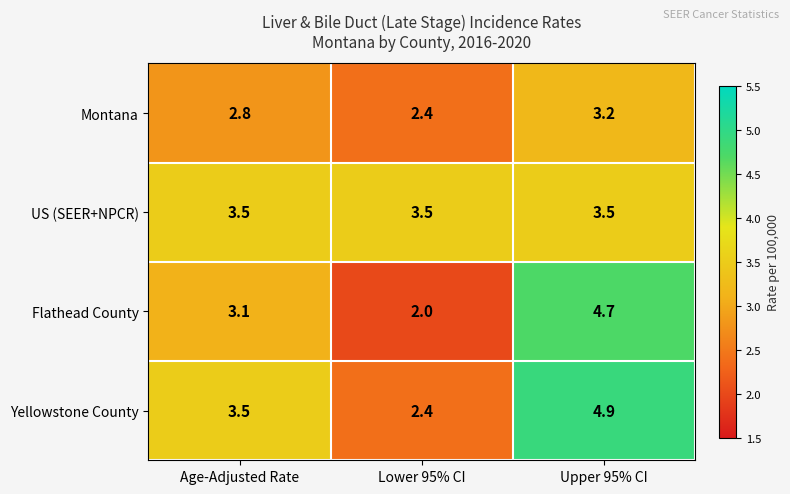

Which series has the largest total across all categories?

Yellowstone County